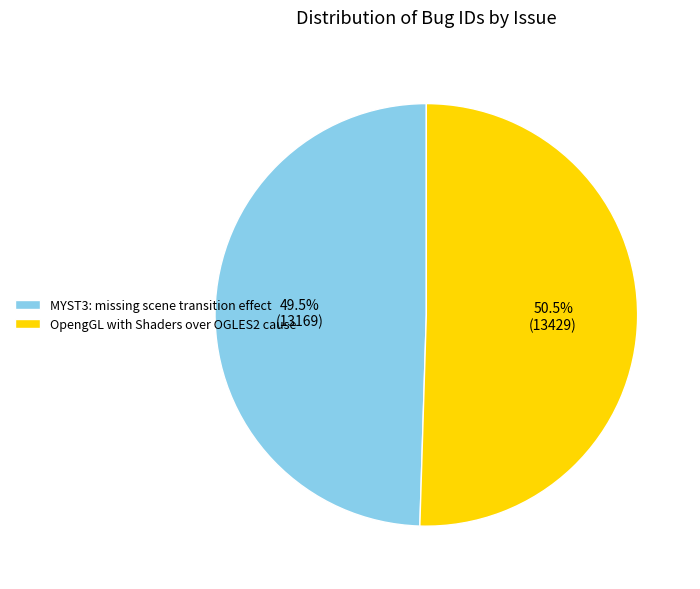

What is the largest slice in the pie chart?

OpengGL with Shaders over OGLES2 cause